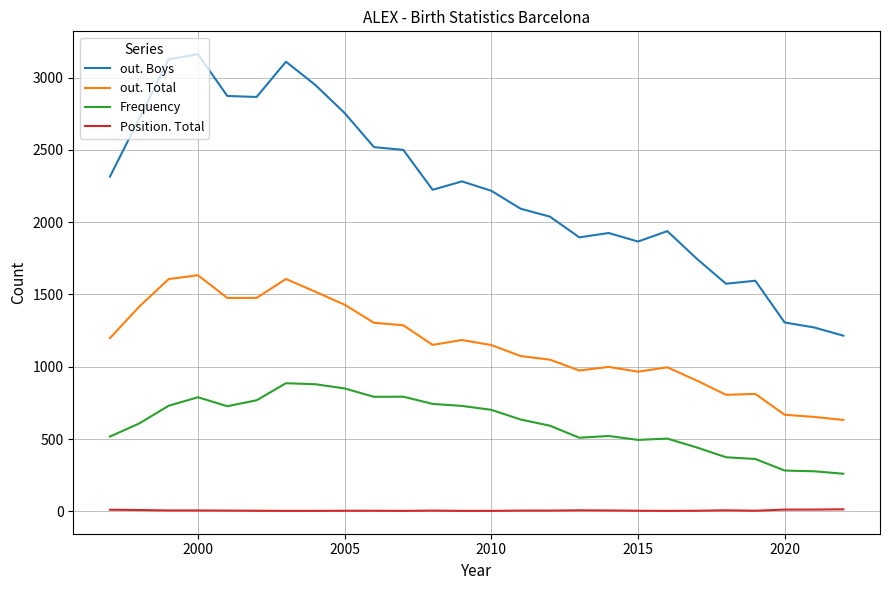

Count the number of categories in the chart.

26